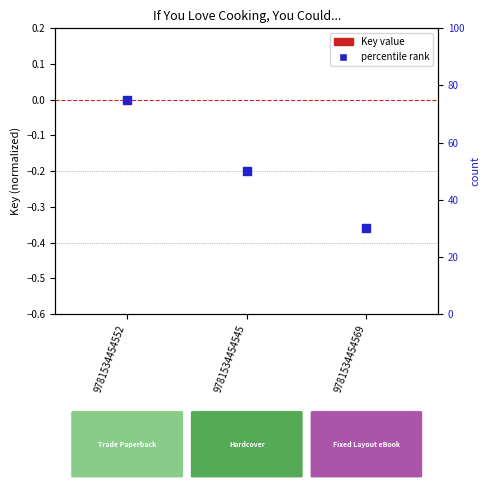

What is the change in value from 9781534454552 to 9781534454545?

-25